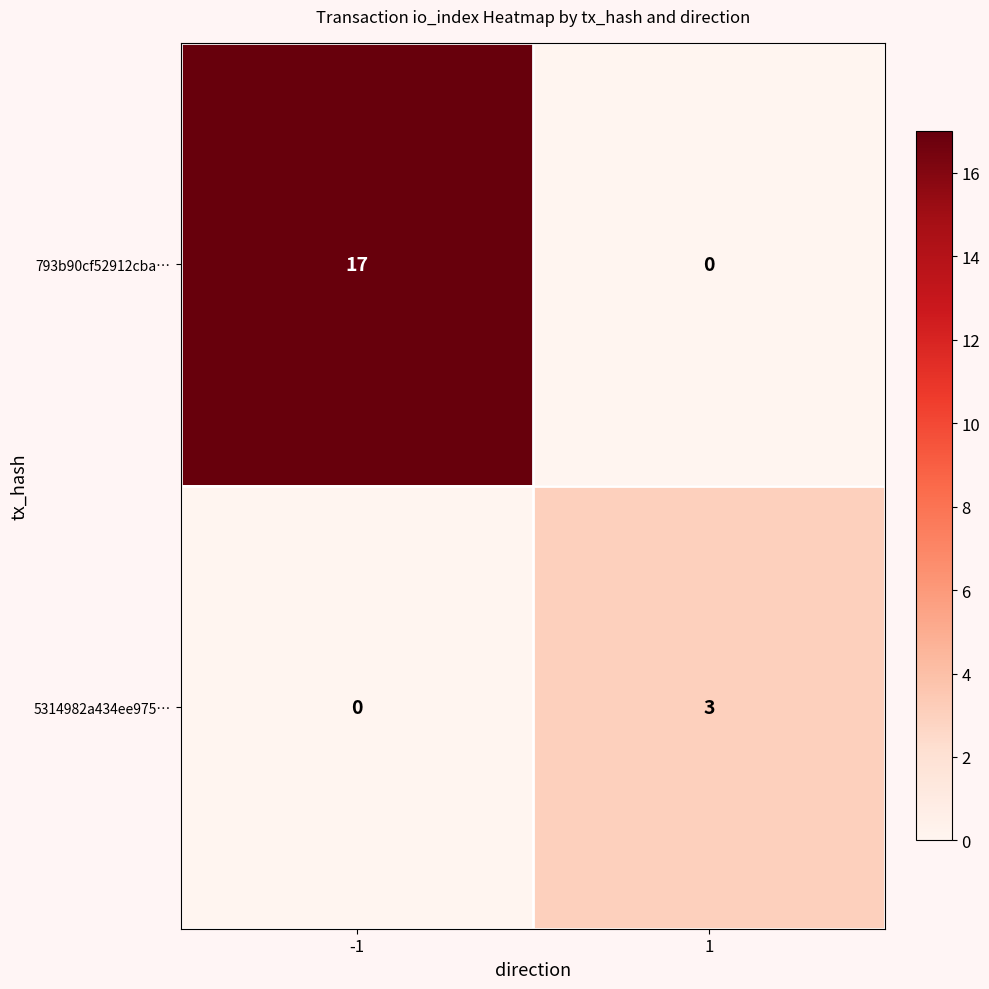

Which series changed the most between -1 and 1?

793b90cf52912cba…